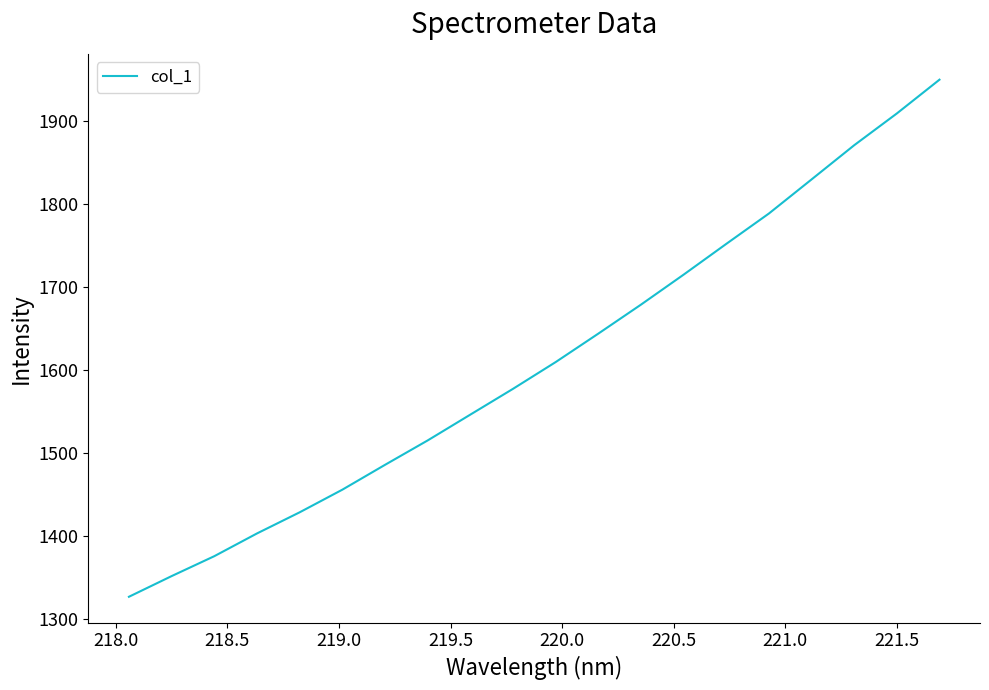

Reading right to left, what are all the values shown in this chart?

1949.6	1908.9	1870.6	1829.4	1788.3	1751.7	1714.6	1678.5	1643.5	1609.2	1577.0	1545.9	1514.8	1485.3	1455.4	1428.1	1402.6	1375.2	1351.2	1326.3